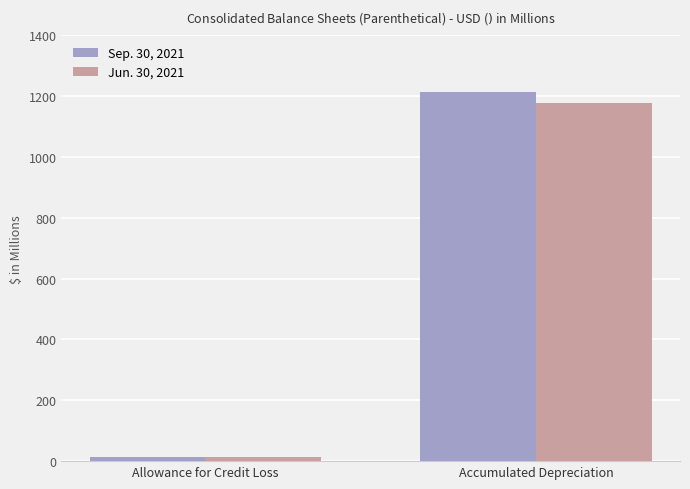

At how many categories does at least one series exceed 463?

1